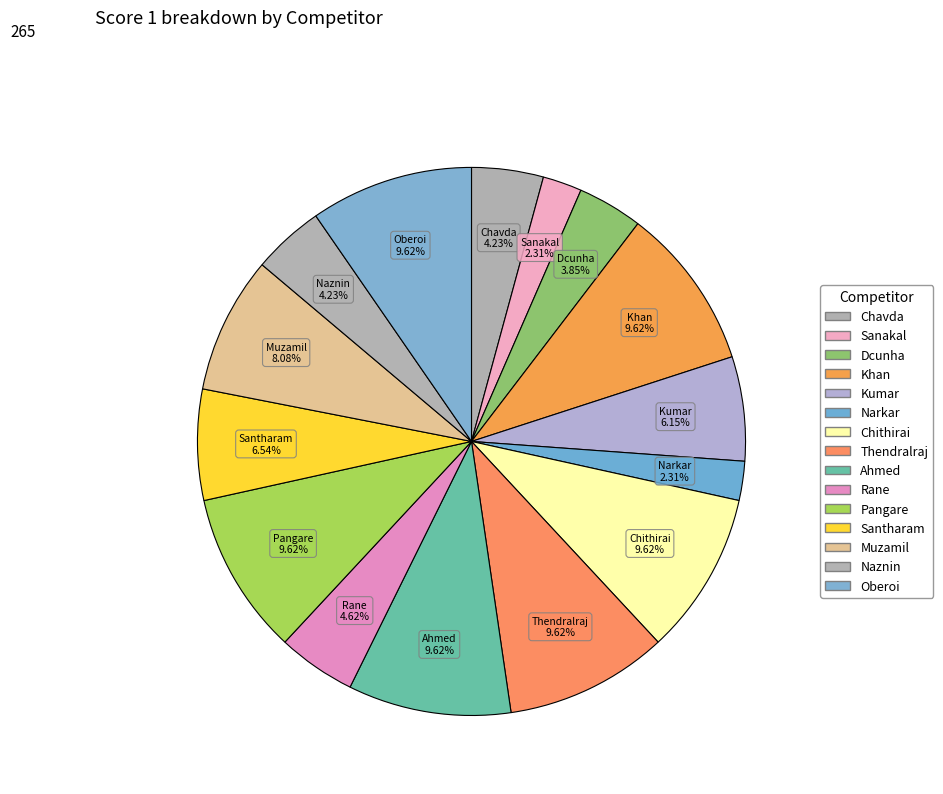

What is the largest slice in the pie chart?

Khan Abdul